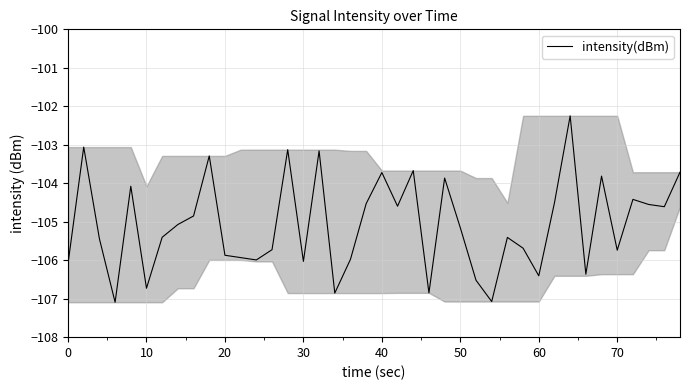

What is the greatest value displayed?

-102.2